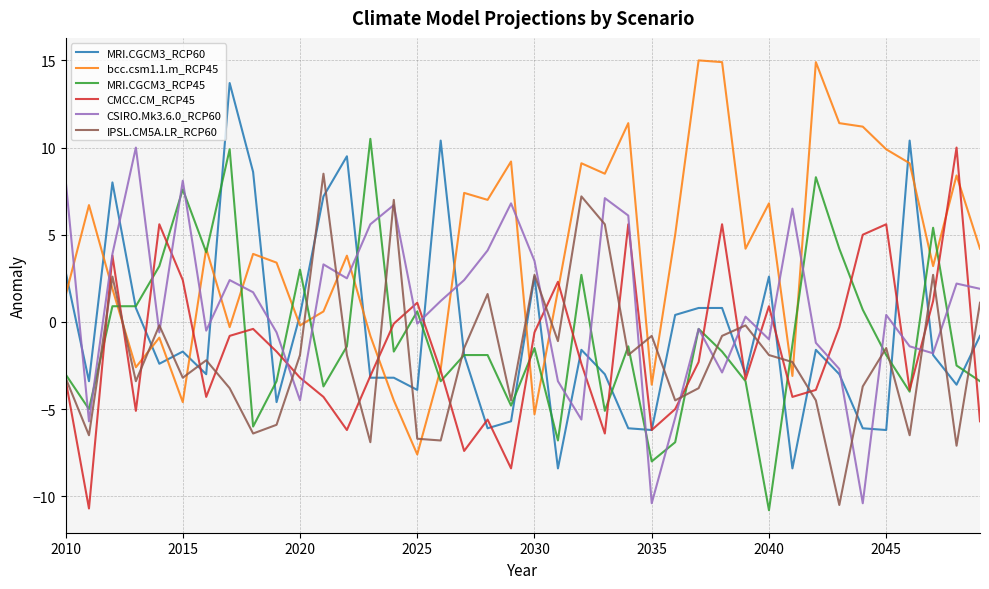

What is the average value of the CSIRO.Mk3.6.0_RCP60 series?

0.9